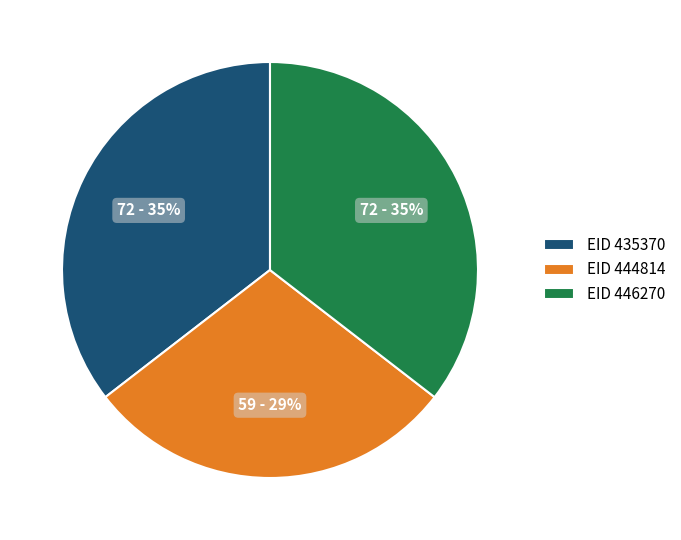

True or false: EID 446270 accounts for 35% of the total.

True